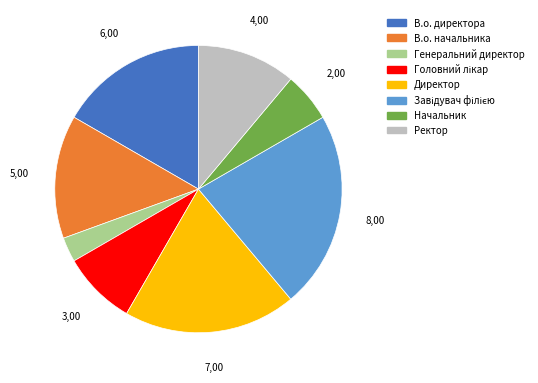

What is the smallest slice in the pie chart?

Генеральний директор